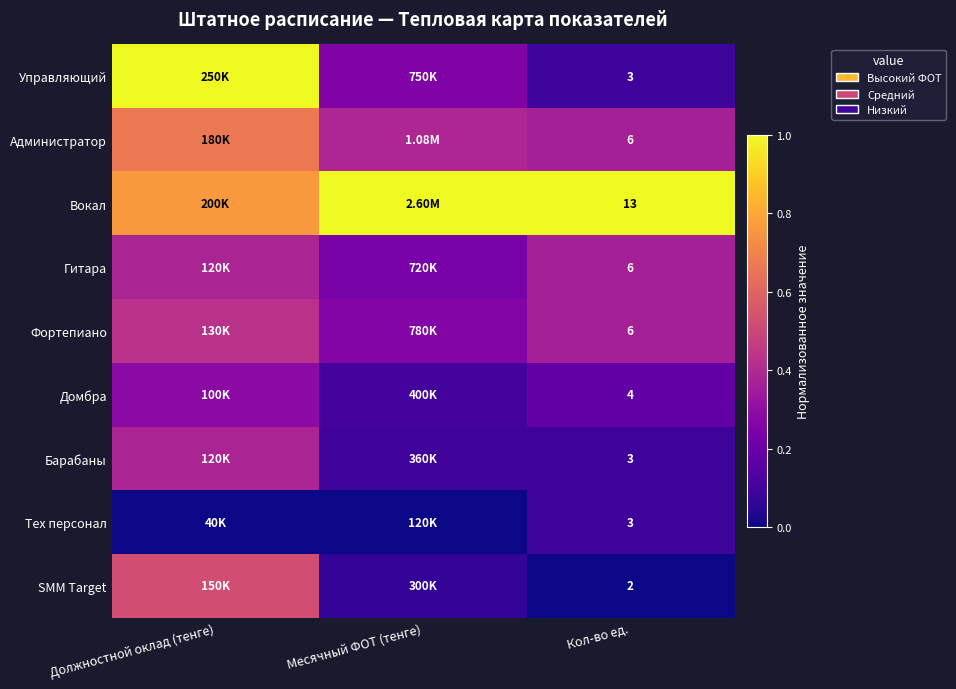

At which category does the chart reach its peak across all series?

Должностной оклад (тенге)